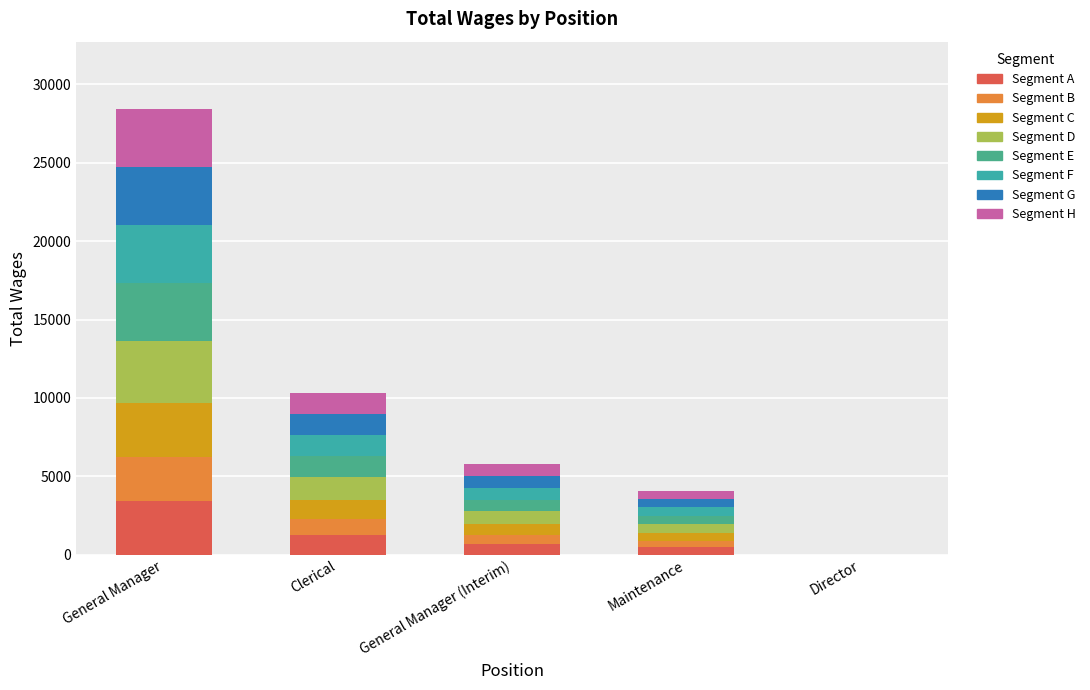

Does the chart contain stacked bars?

Yes